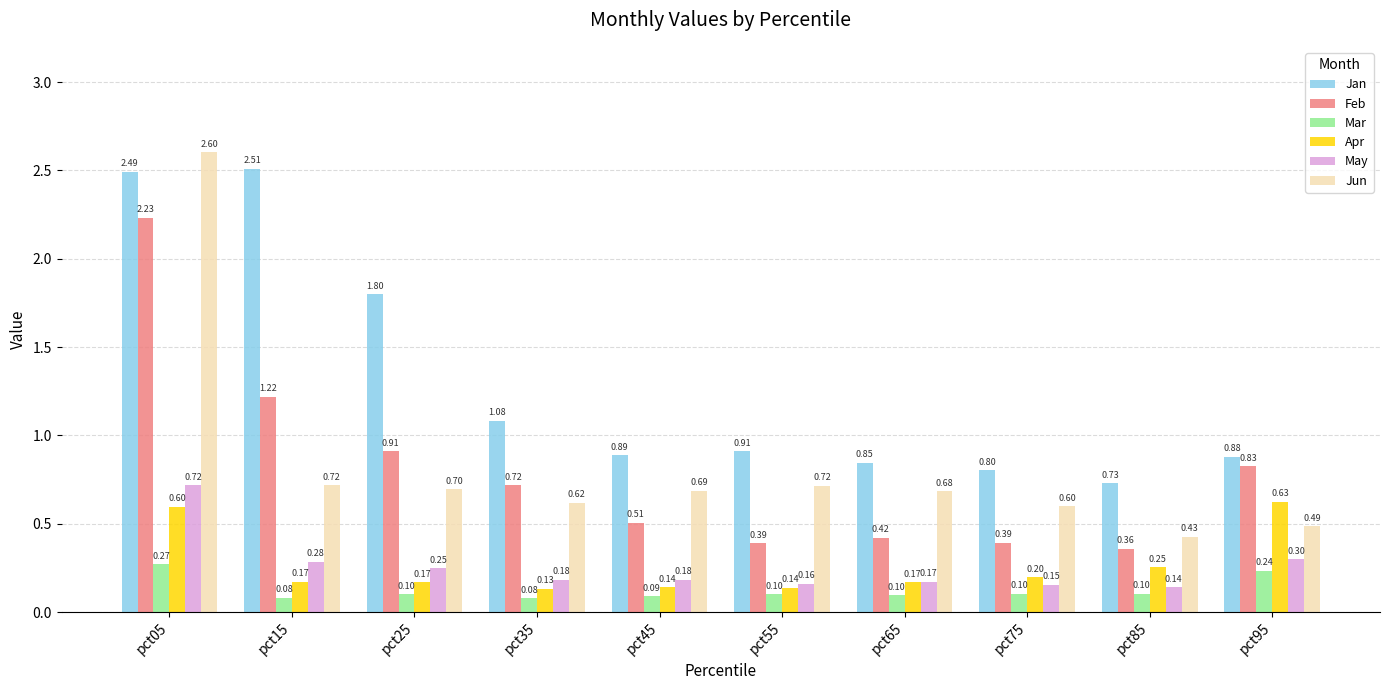

What is the difference between the second highest and second lowest values in the May series?

0.1